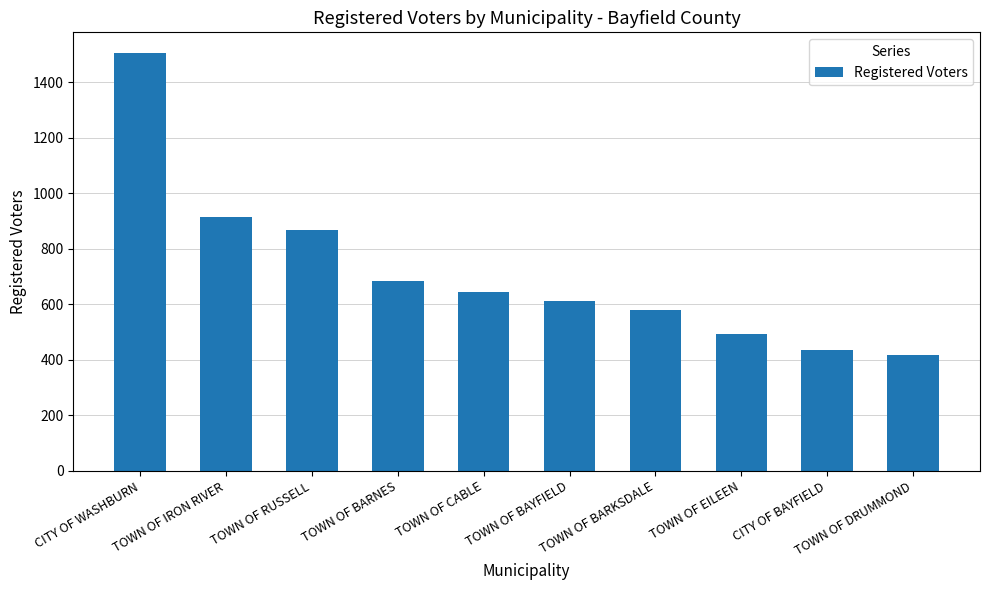

The value at TOWN OF RUSSELL is 571. True or false?

False